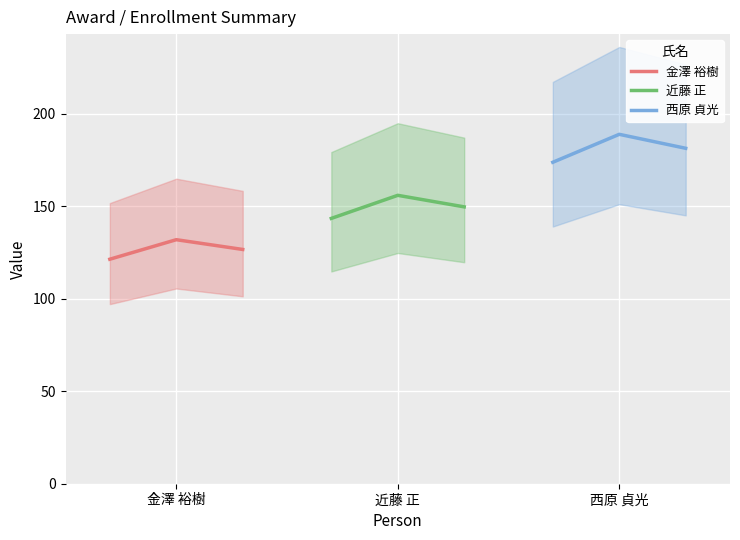

What is the sum of the 西原 貞光 values at 近藤 正 and 西原 貞光?

370.4